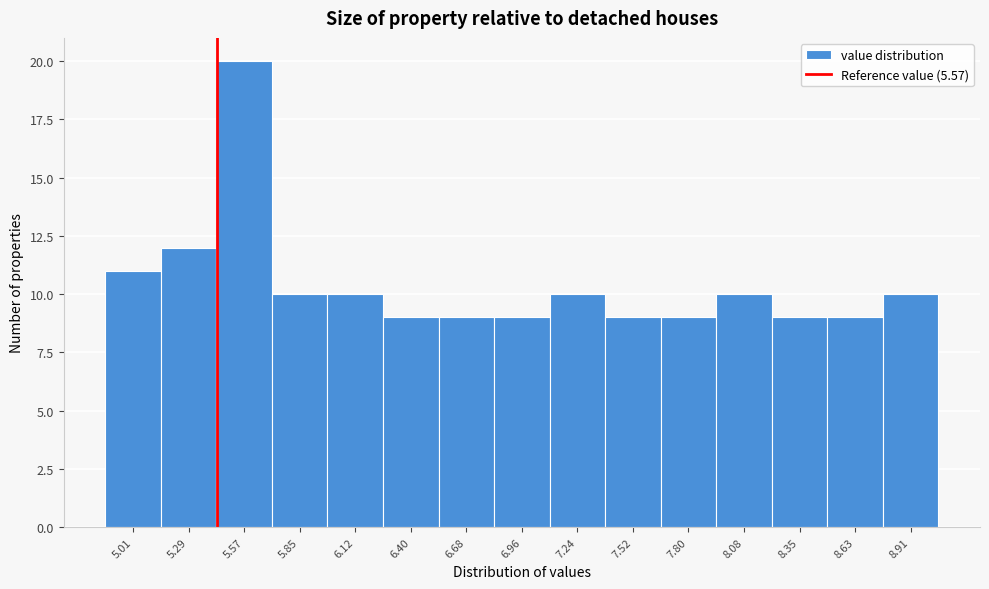

Reading right to left, transcribe all the data shown in this chart.

10	9	9	10	9	9	10	9	9	9	10	10	20	12	11